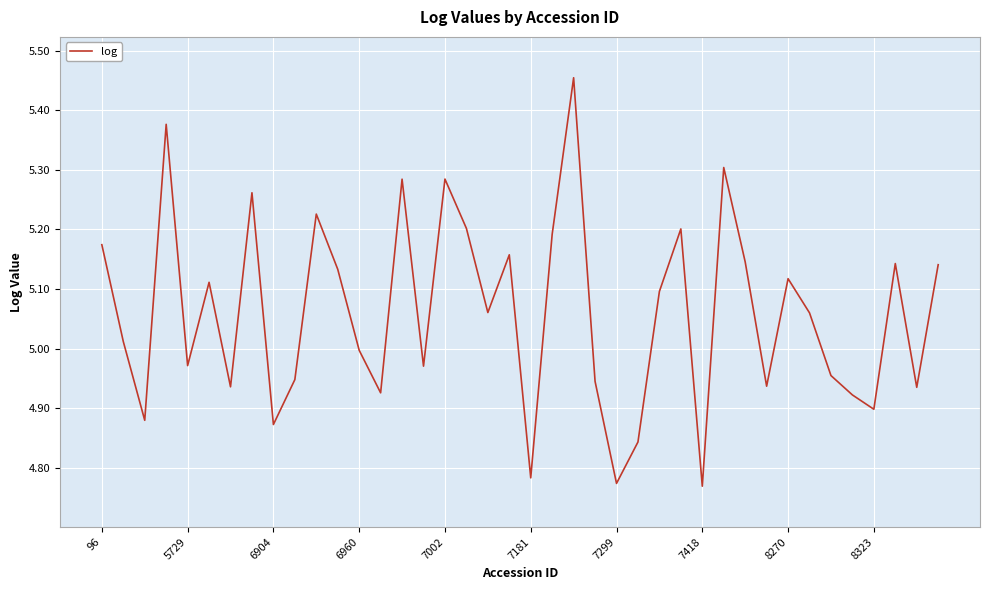

Is this an area chart (filled region under the line)?

No